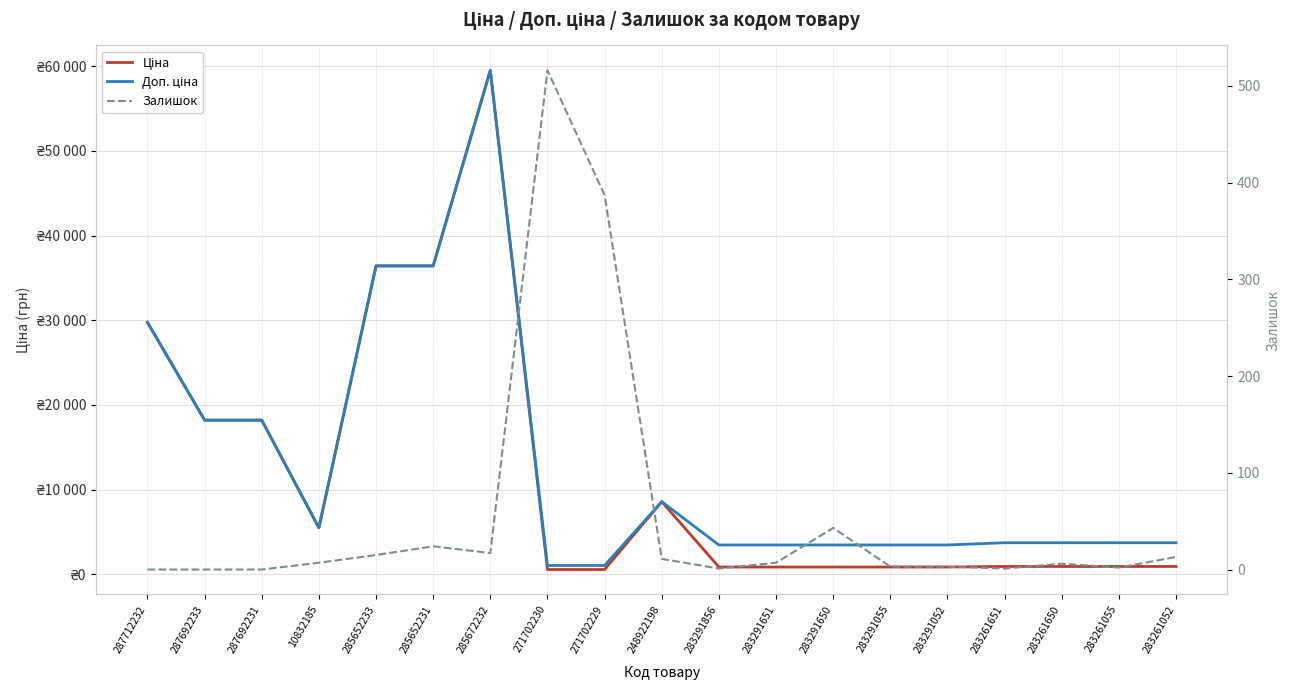

What is the value of the Залишок point at the 10th from the left?

11.0